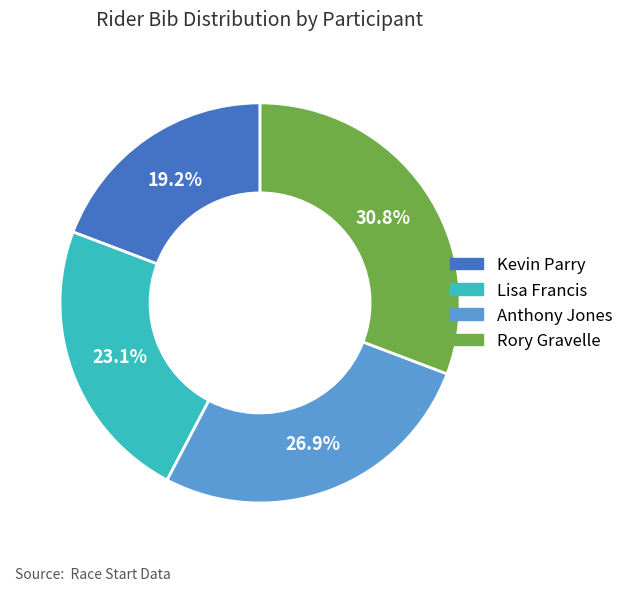

To the nearest percent, what is the difference between the Rory Gravelle and Kevin Parry slice percentages?

12%